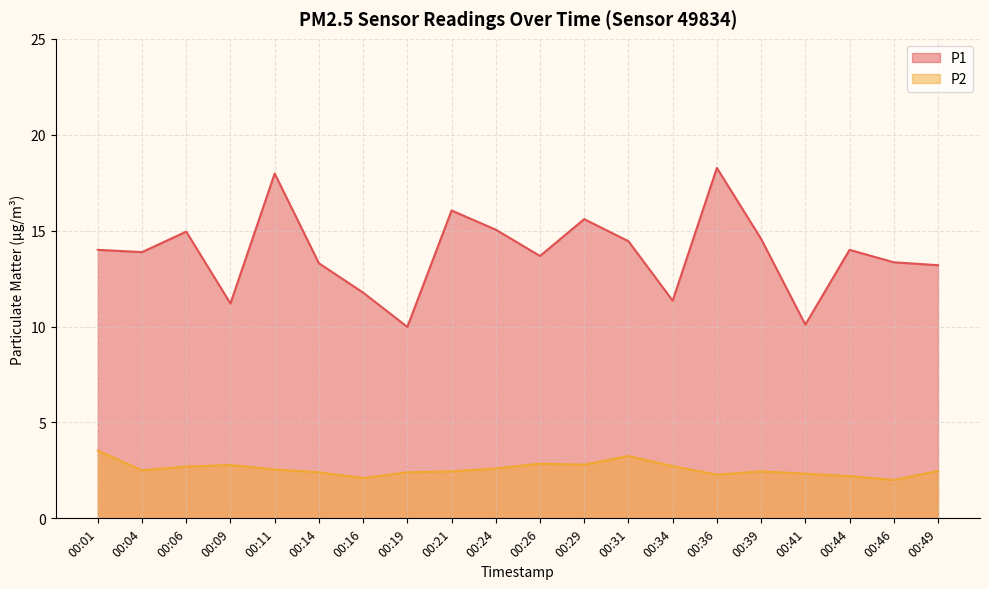

Rank the categories by P1 value from lowest to highest.

00:19, 00:41, 00:09, 00:34, 00:16, 00:49, 00:14, 00:46, 00:26, 00:04, 00:01, 00:44, 00:31, 00:39, 00:06, 00:24, 00:29, 00:21, 00:11, 00:36